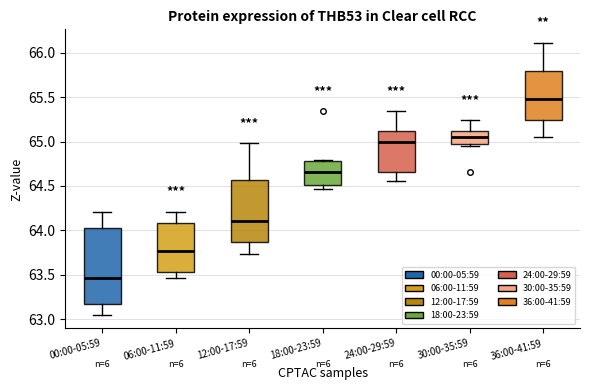

Reading left to right, read every box against the y-axis: the position of its median line, the range the box covers, and the ends of its whiskers. The values are not printed on the chart, so give them approximately, as read against the axis.

00:00-05:59: median 63.45, box 63.20 to 64.05, whiskers 63.05 to 64.20
06:00-11:59: median 63.75, box 63.55 to 64.10, whiskers 63.45 to 64.20
12:00-17:59: median 64.10, box 63.85 to 64.55, whiskers 63.75 to 65.00
18:00-23:59: median 64.65, box 64.50 to 64.80, whiskers 64.45 to 64.80
24:00-29:59: median 65.00, box 64.65 to 65.10, whiskers 64.55 to 65.35
30:00-35:59: median 65.05, box 65.00 to 65.10, whiskers 64.95 to 65.25
36:00-41:59: median 65.50, box 65.25 to 65.80, whiskers 65.05 to 66.10